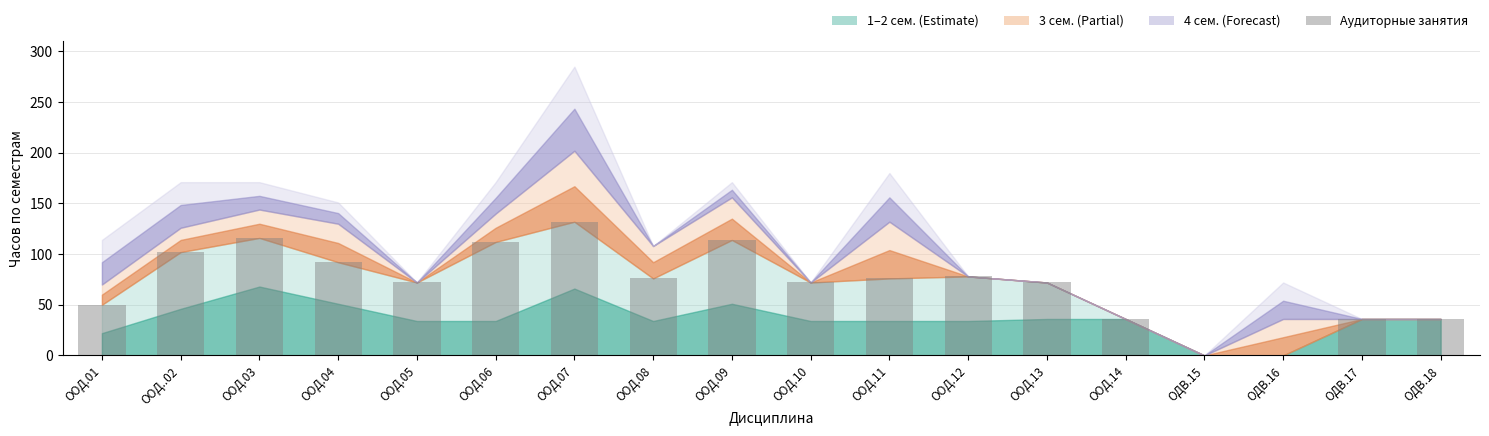

What is the change in value from ООД.09 to ОДВ.17?

-78